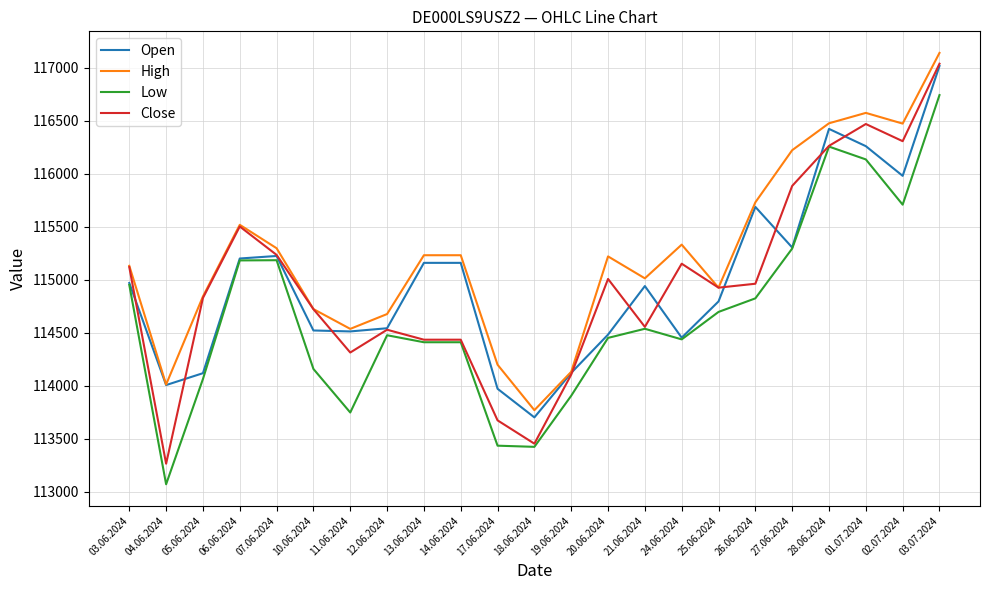

How many distinct data groups are displayed?

4